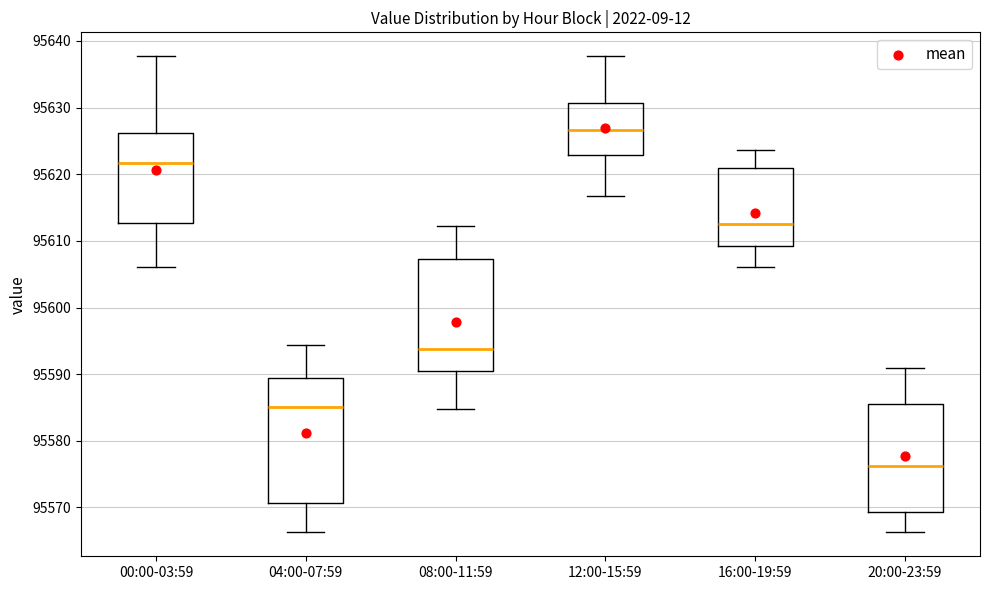

Reading left to right, read every box against the y-axis: the position of its median line, the range the box covers, and the ends of its whiskers. The values are not printed on the chart, so give them approximately, as read against the axis.

00:00-03:59: median 95622, box 95613 to 95626, whiskers 95606 to 95638
04:00-07:59: median 95585, box 95571 to 95589, whiskers 95566 to 95594
08:00-11:59: median 95594, box 95590 to 95607, whiskers 95585 to 95612
12:00-15:59: median 95627, box 95623 to 95631, whiskers 95617 to 95638
16:00-19:59: median 95613, box 95609 to 95621, whiskers 95606 to 95624
20:00-23:59: median 95576, box 95569 to 95585, whiskers 95566 to 95591